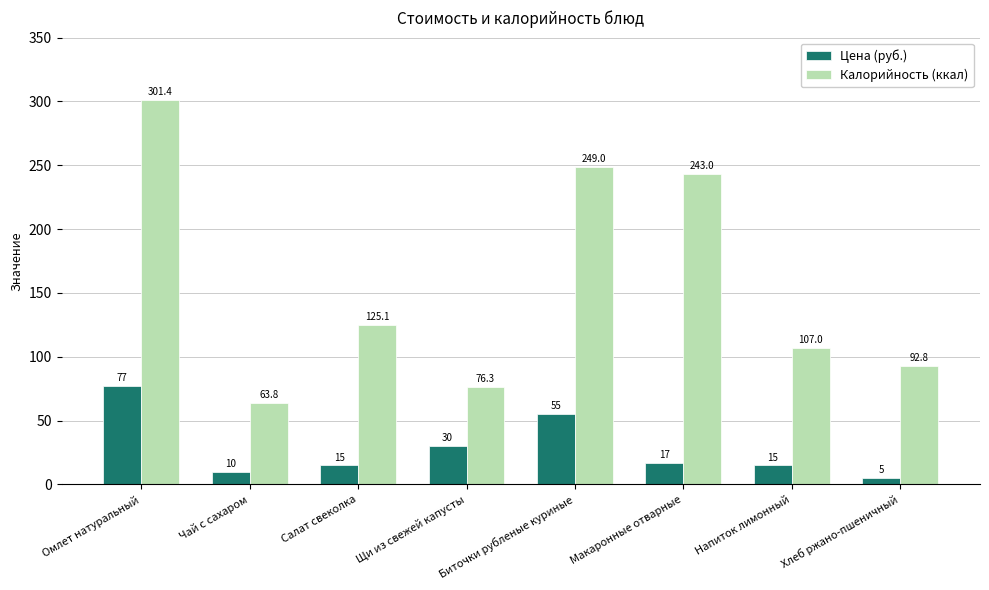

Rank the categories by Калорийность (ккал) value from highest to lowest.

Омлет натуральный, Биточки рубленые куриные, Макаронные отварные, Салат свеколка, Напиток лимонный, Хлеб ржано-пшеничный, Щи из свежей капусты, Чай с сахаром